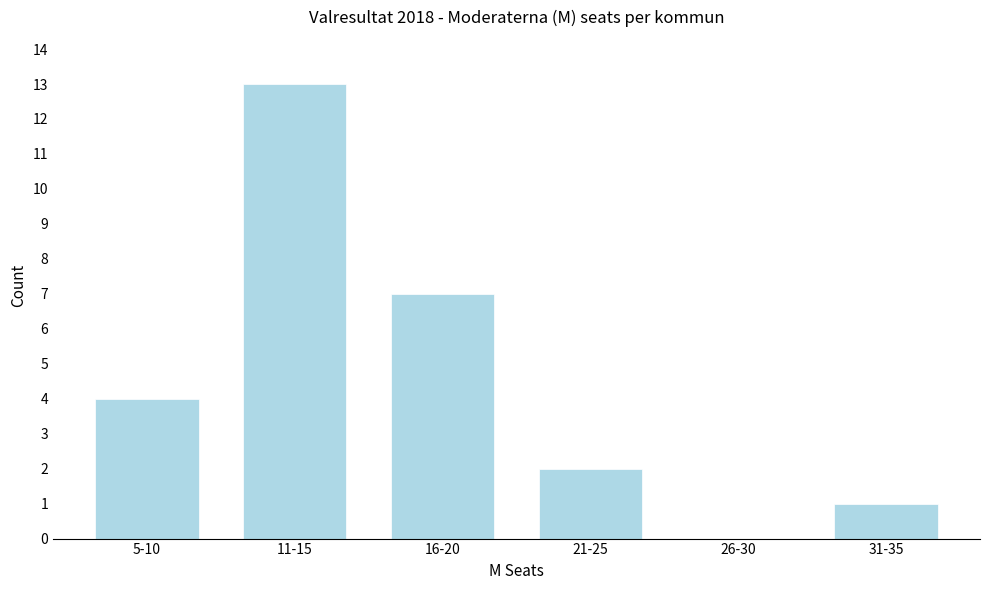

Reading right to left, what are all the values shown in this chart?

31-35=1	26-30=0	21-25=2	16-20=7	11-15=13	5-10=4